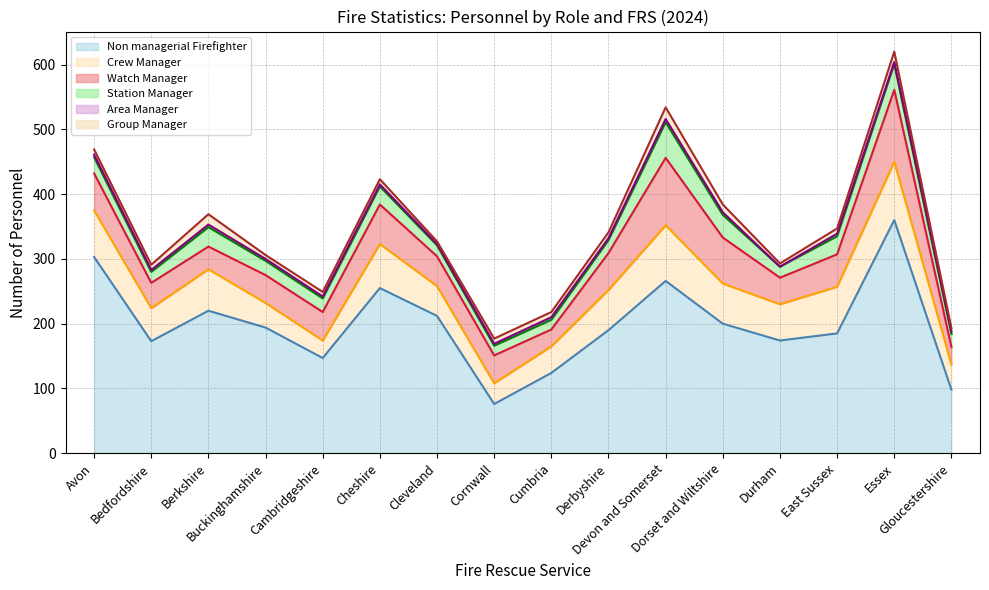

What is the highest value of the Station Manager (top) series?

601